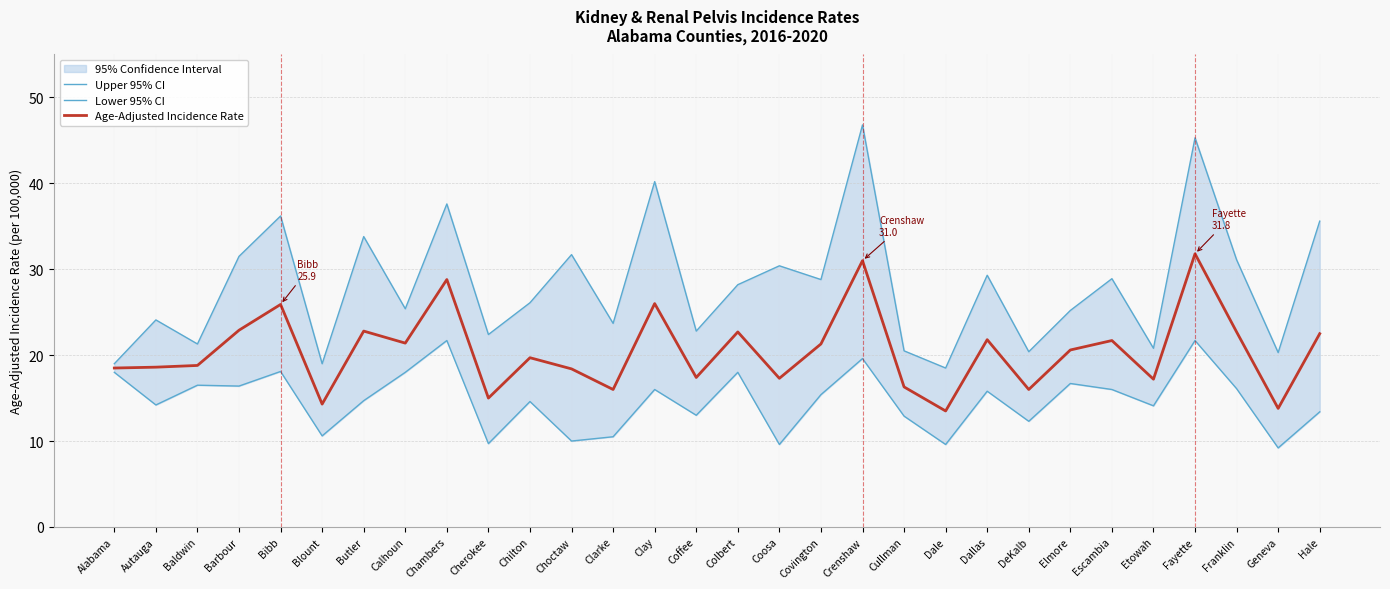

What is the highest value of the Age-Adjusted Incidence Rate series?

31.8